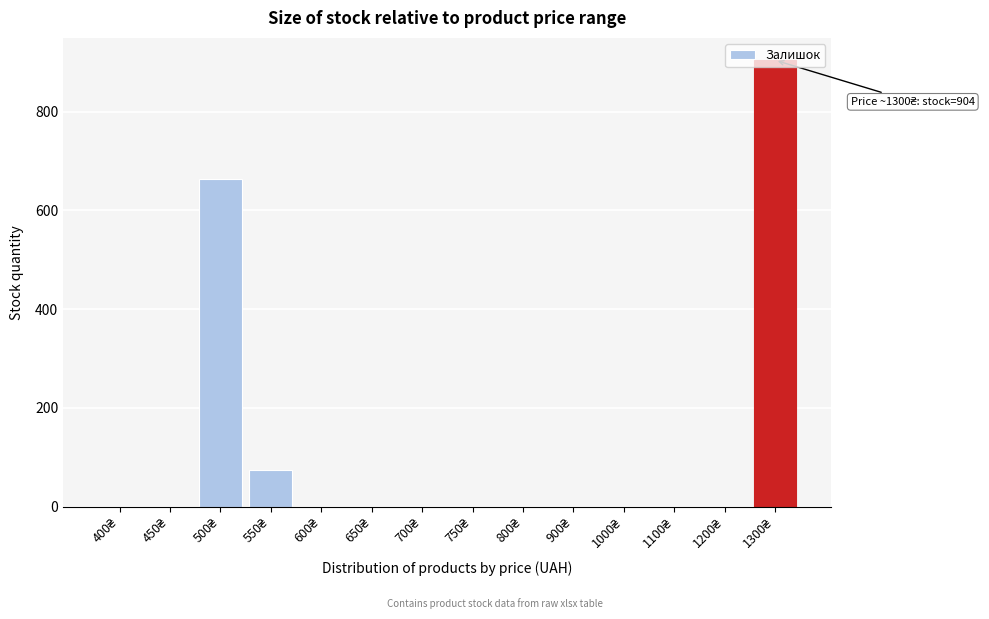

What is the greatest value displayed?

904